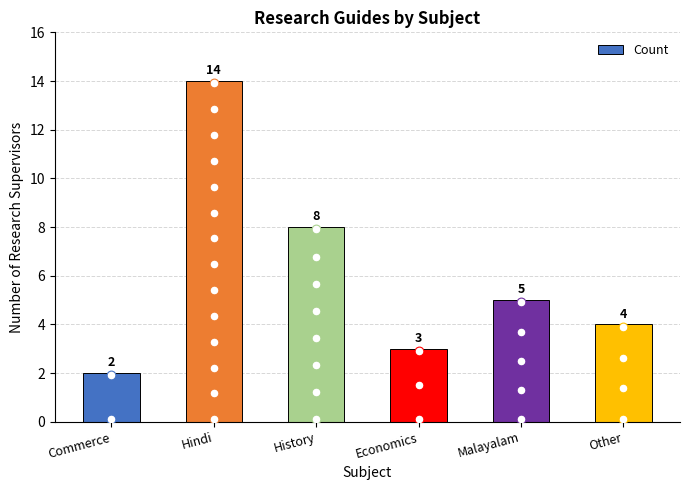

What is the ratio of the value at Economics to the value at History?

0.4